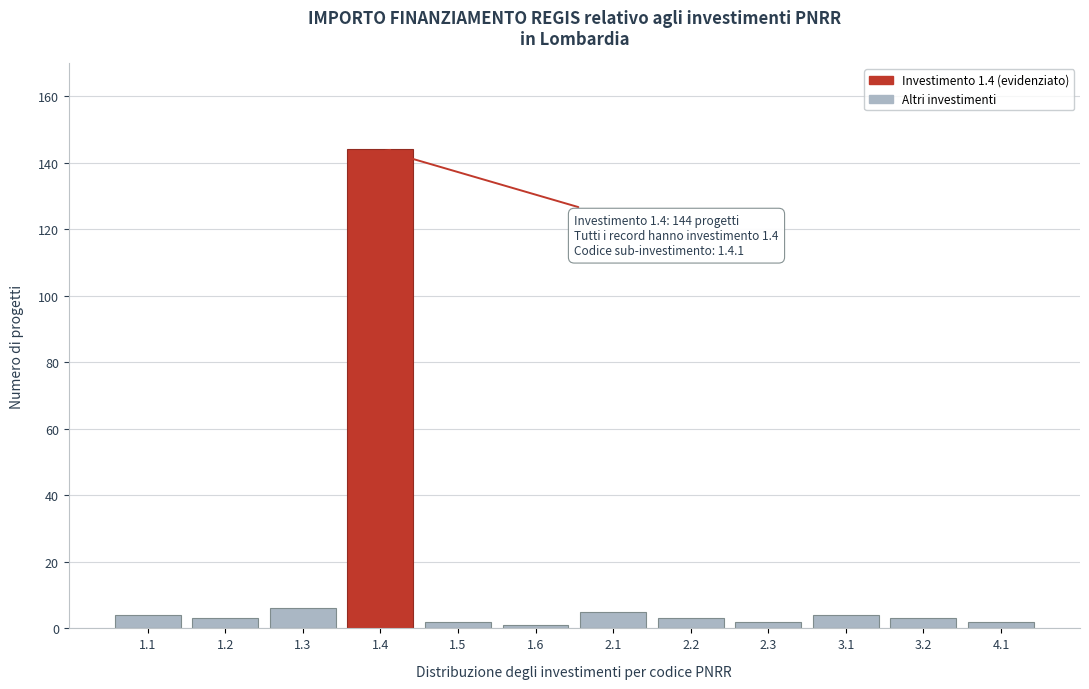

Reading left to right, extract all data points from this chart.

1.1=4	1.2=3	1.3=6	1.4=144	1.5=2	1.6=1	2.1=5	2.2=3	2.3=2	3.1=4	3.2=3	4.1=2